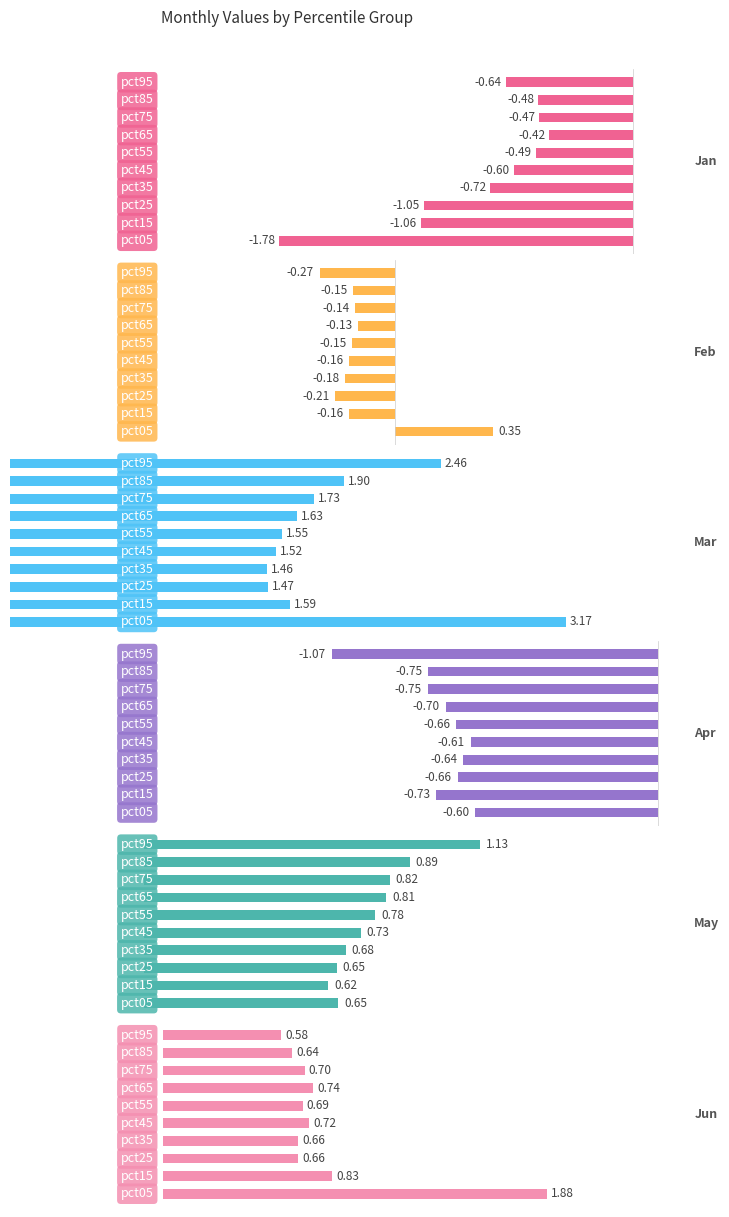

How many bars are there in total?

60